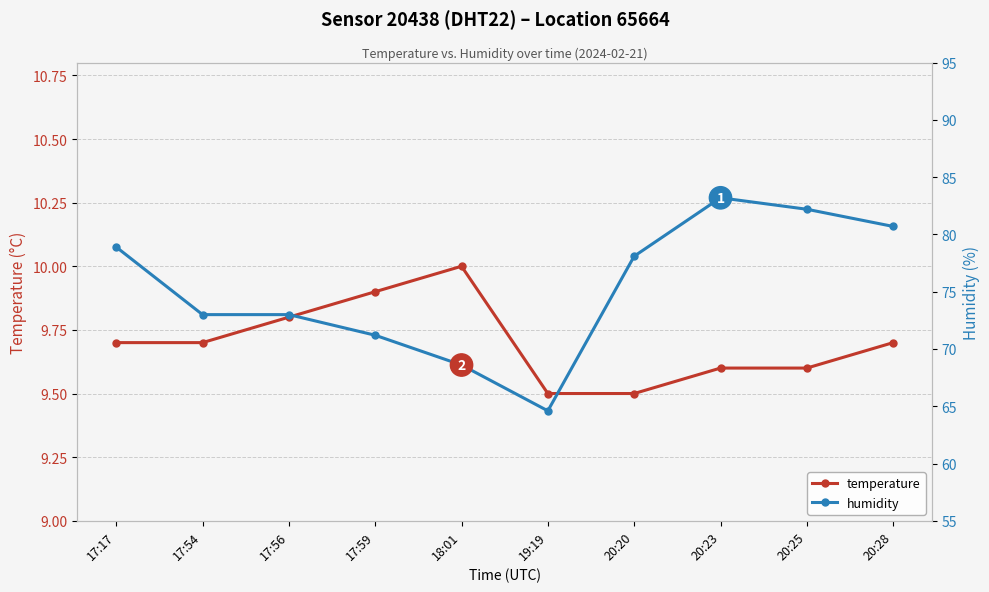

Between 20:25 and 17:59, which is larger?

17:59